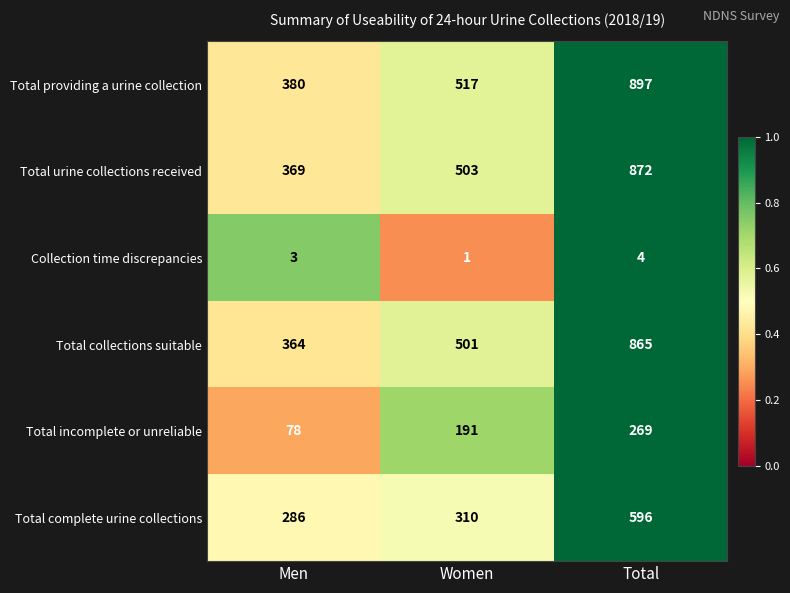

The Total incomplete or unreliable series shows 47 at Men. True or false?

False